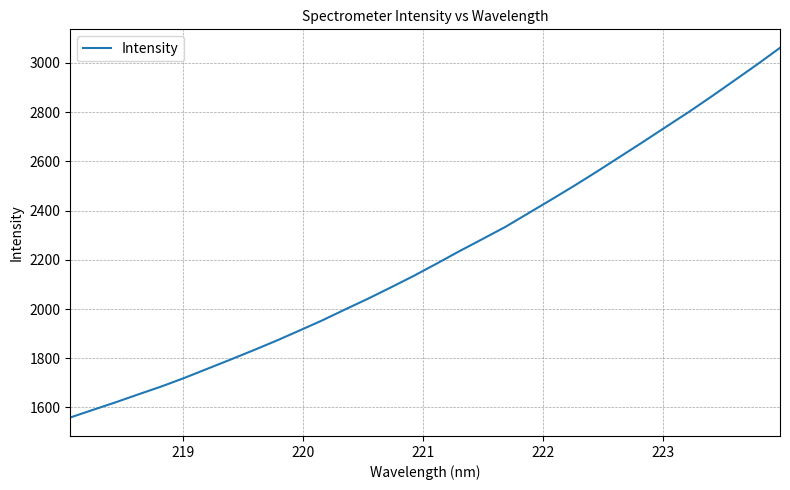

What is the difference between the maximum and minimum values?

1502.4